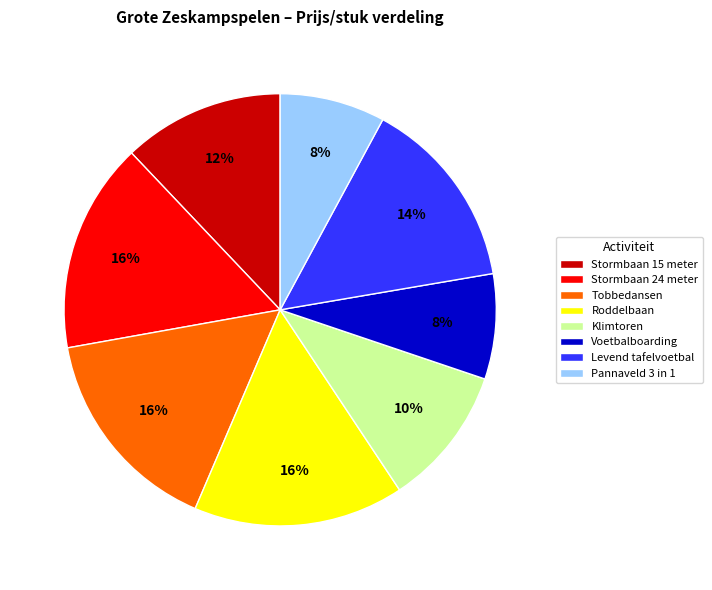

To the nearest percent, what percentage of the pie is Klimtoren?

10%